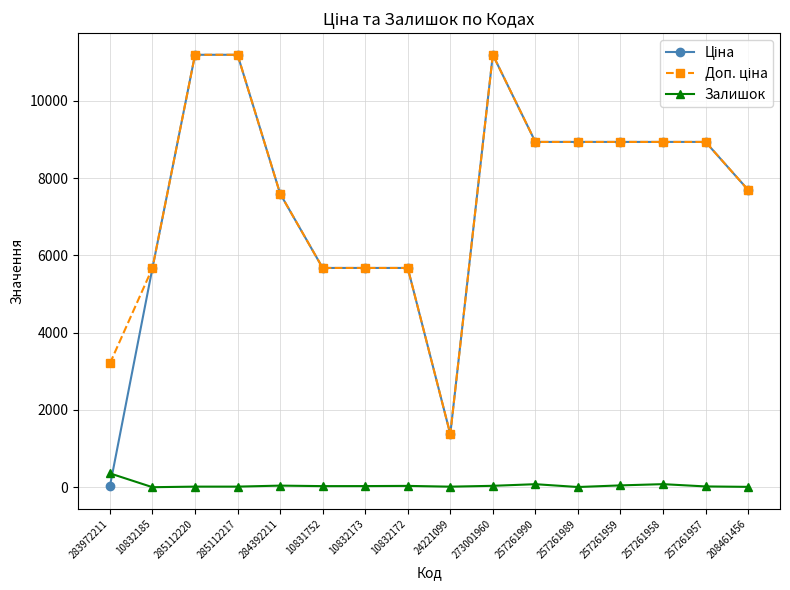

The Залишок series shows 2.0 at 10832185. True or false?

True